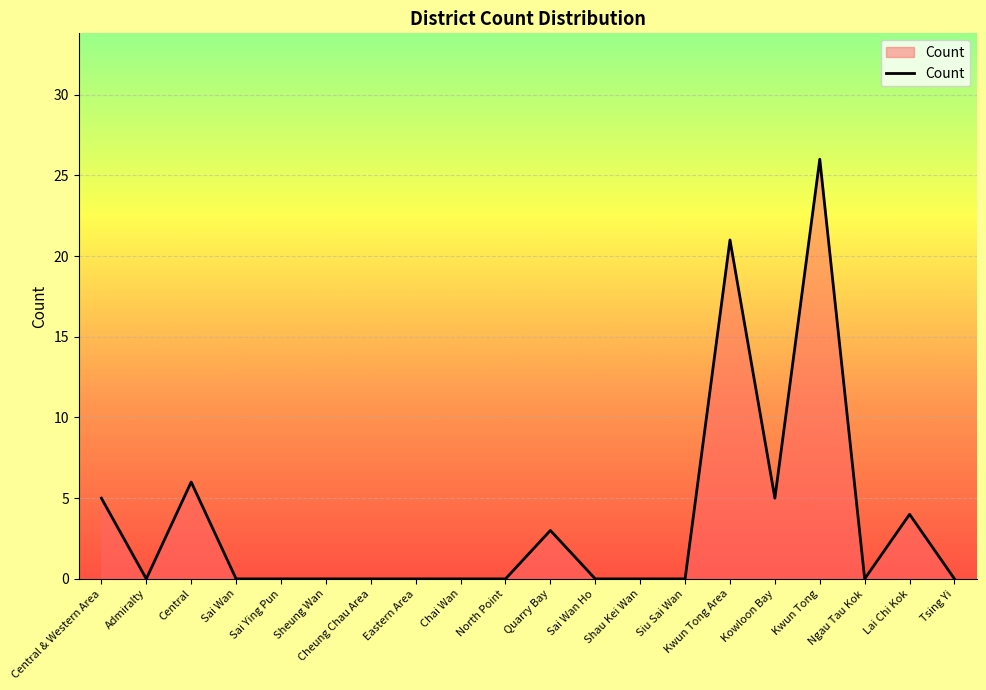

What is the average value?

4